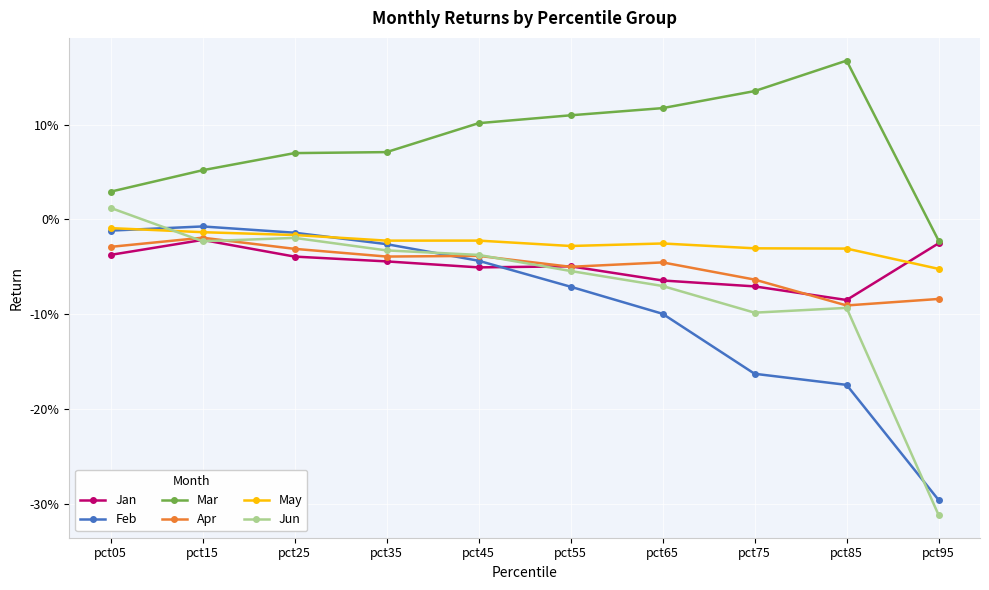

At how many categories does at least one series exceed 0?

9